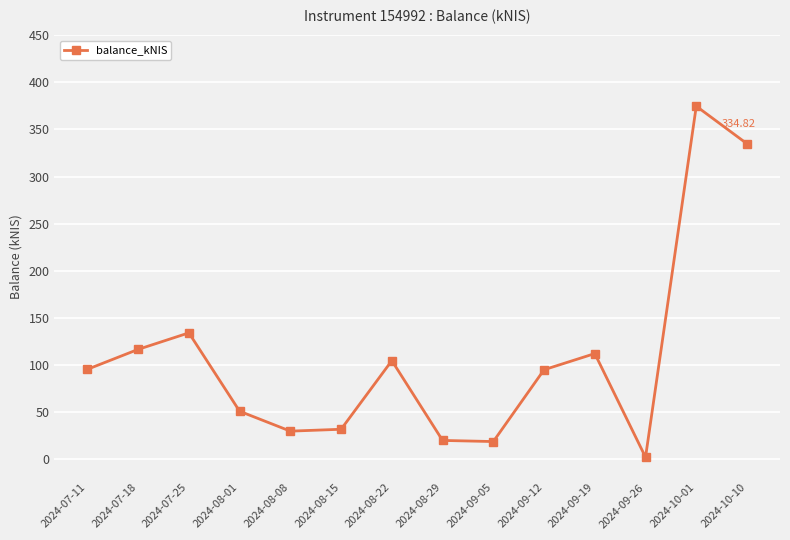

What is the ratio of the value at 2024-10-10 to the value at 2024-09-19?

3.0